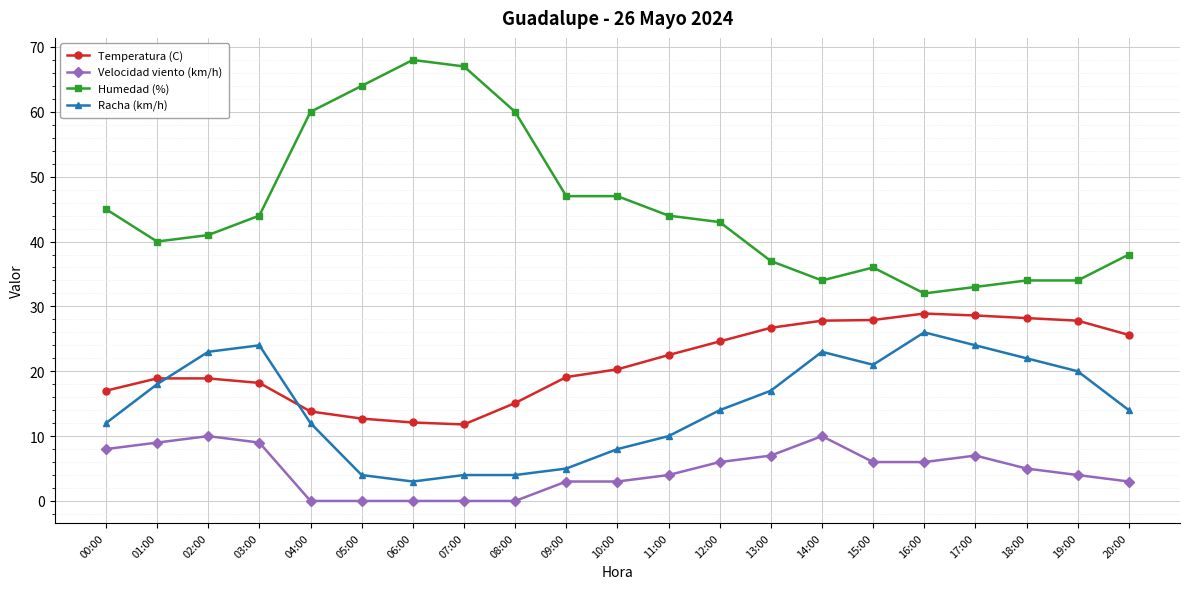

What value does the Velocidad viento (km/h) series have at 11:00?

4.0